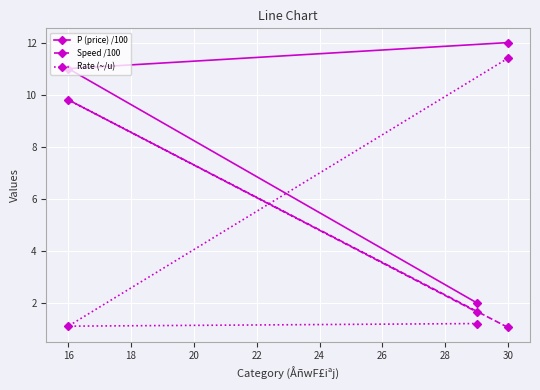

Which series changed the most between 16 and 30?

Rate (~/u)